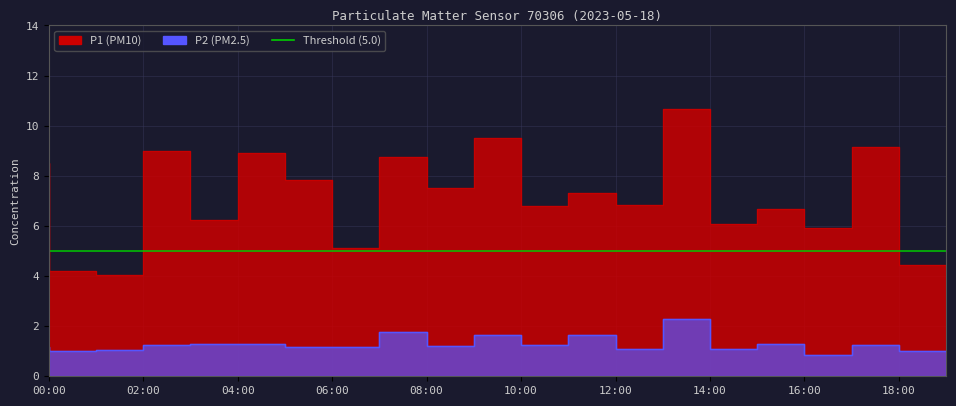

Which series has the largest total across all categories?

P1